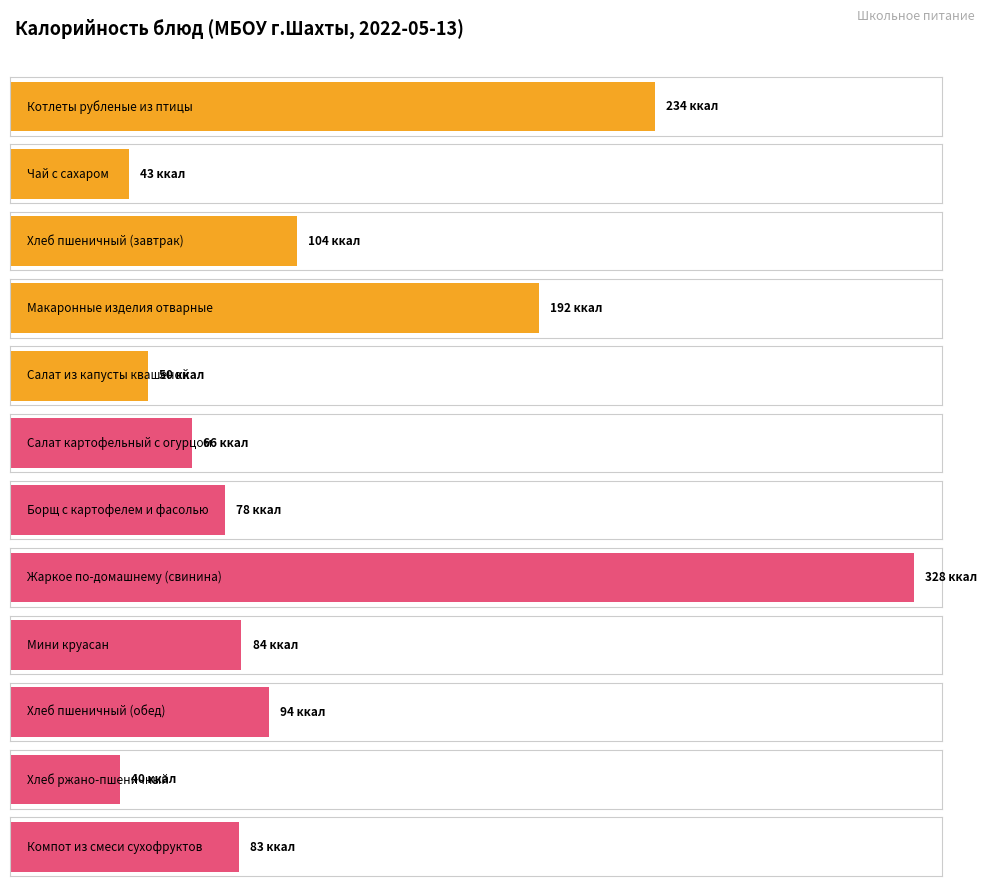

What is the value of the 10th bar from the left?

94